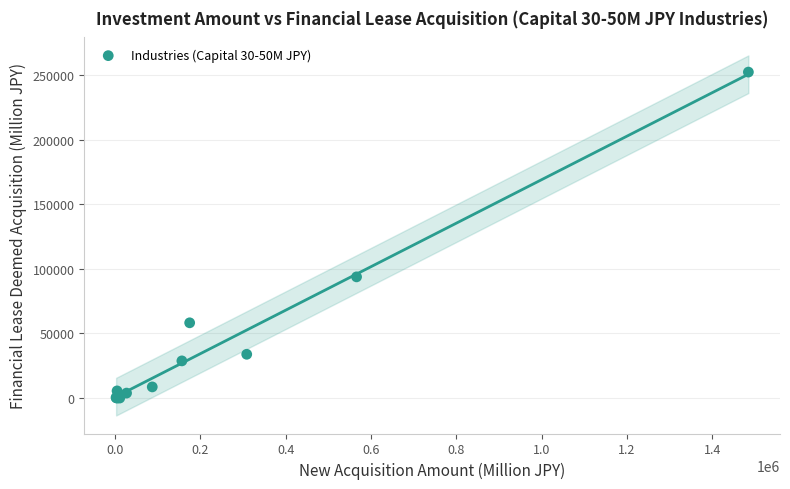

What Y value in the scatter plot is closest to 126201?

93833